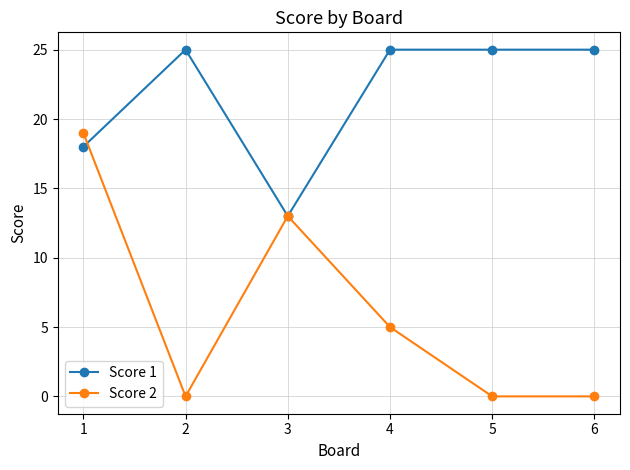

Which series ends up on top after the final intersection of Score 1 and Score 2?

Score 1